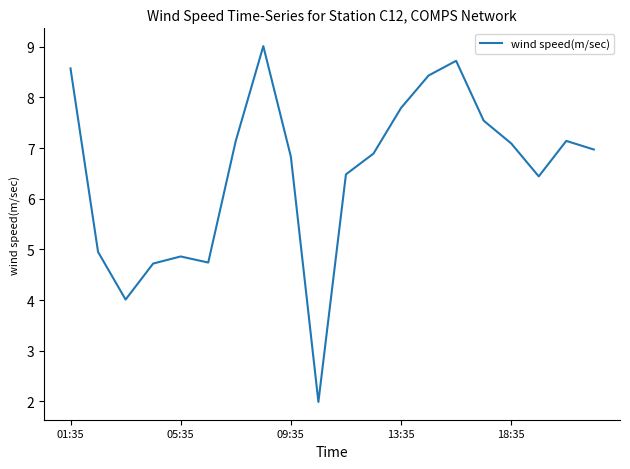

Reading right to left, transcribe all the data shown in this chart.

7.0	7.1	6.4	7.1	7.5	8.7	8.4	7.8	6.9	6.5	2.0	6.8	9.0	7.1	4.7	4.9	4.7	4.0	5.0	8.6